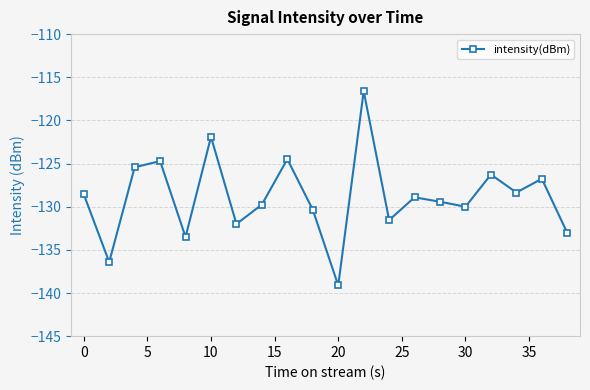

What is the sum of all values?

-2577.2